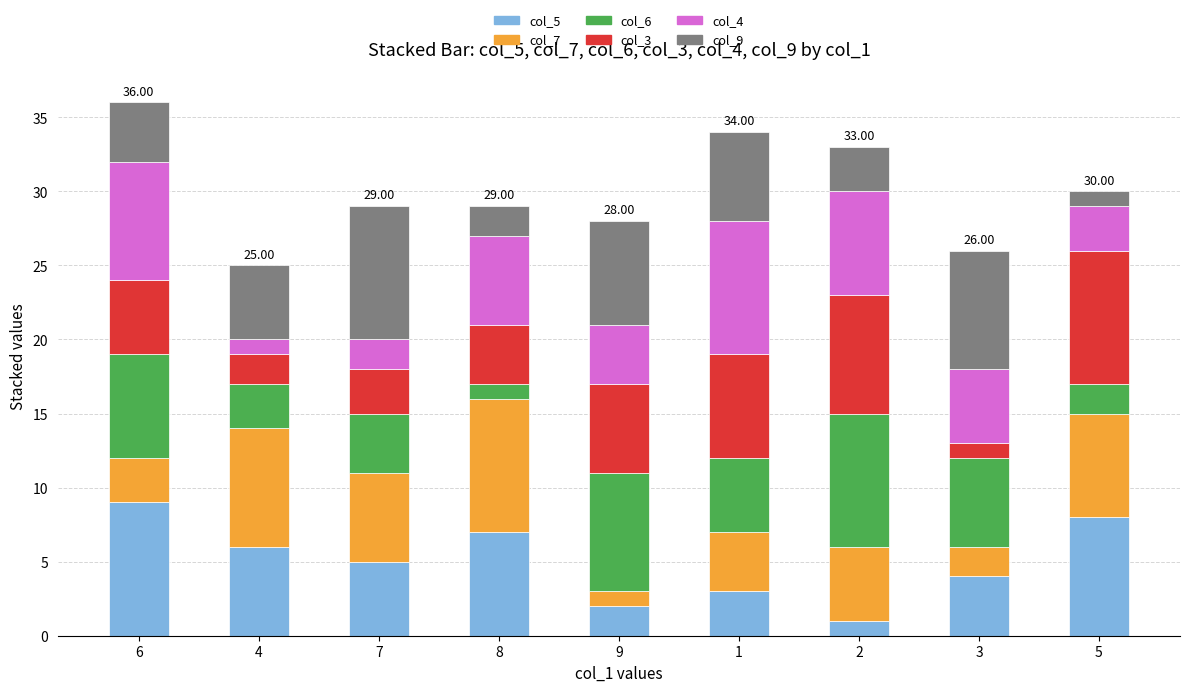

How many series are shown in this chart?

6